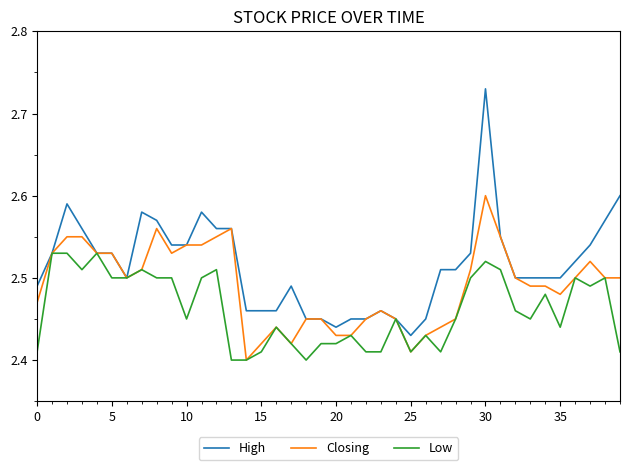

Rank the series by their average value, from lowest to highest.

Low, Closing, High